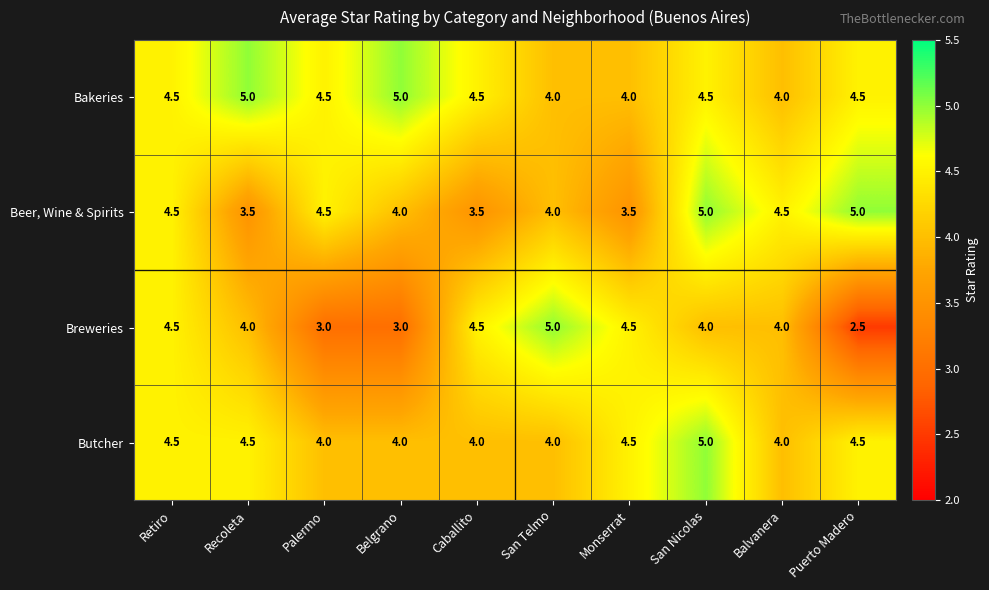

What is the average value of the Butcher series?

4.3